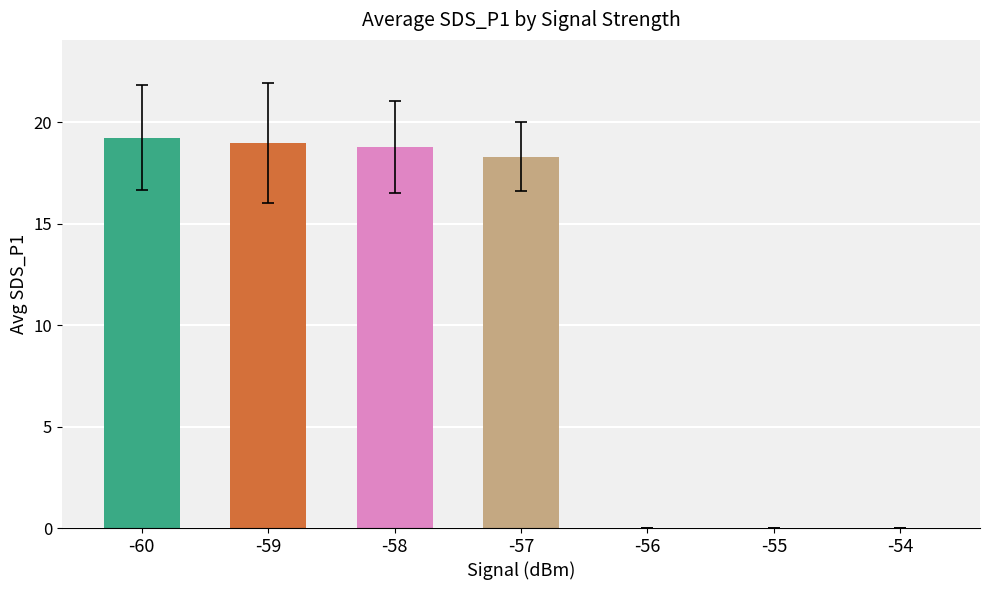

The value at -57 is 18.3. True or false?

True